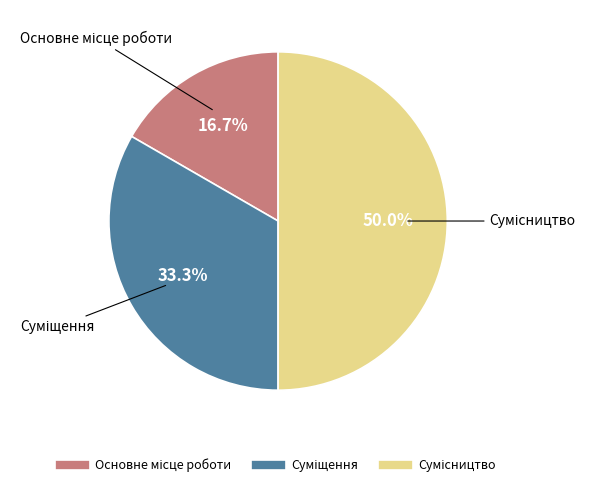

To the nearest percent, what is the difference between the Суміщення and Основне місце роботи slice percentages?

17%